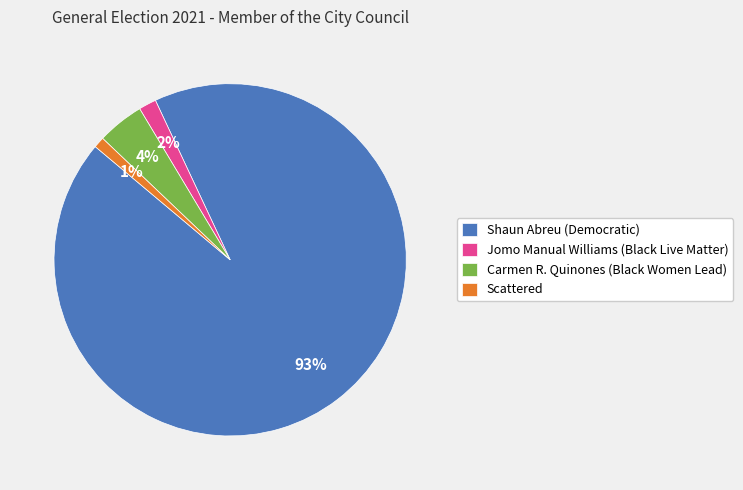

Does Jomo Manual Williams (Black Live Matter) represent more than half of the total?

No